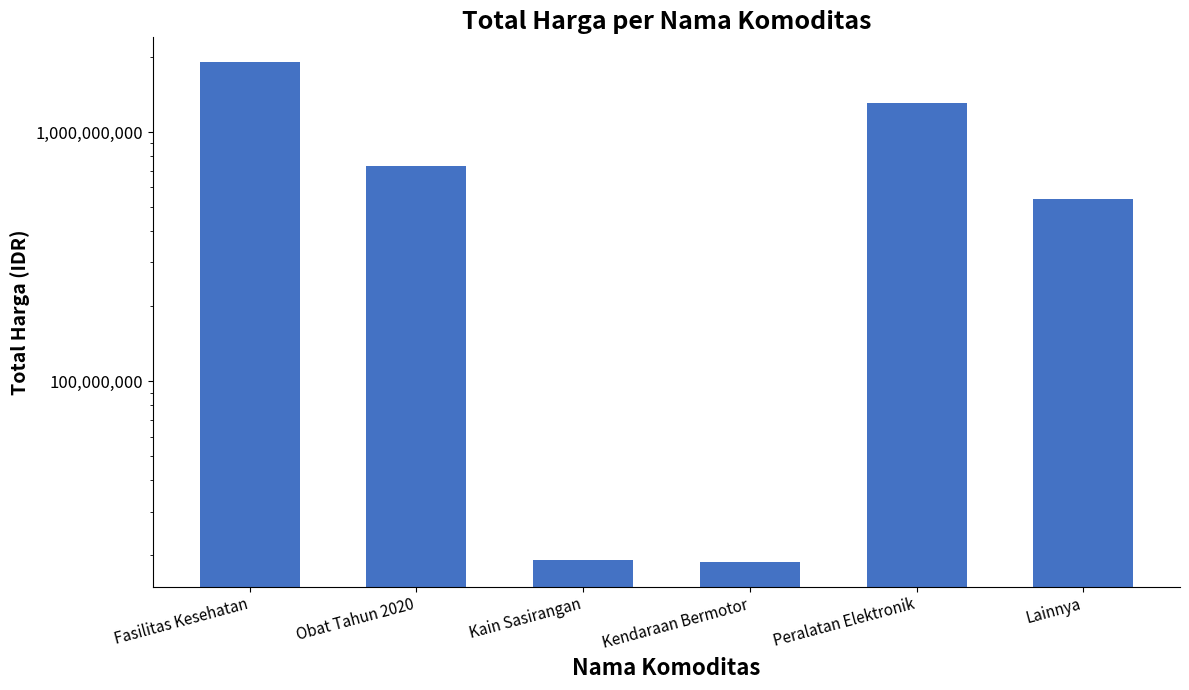

What is the label of the 6th bar from the right?

Fasilitas Kesehatan